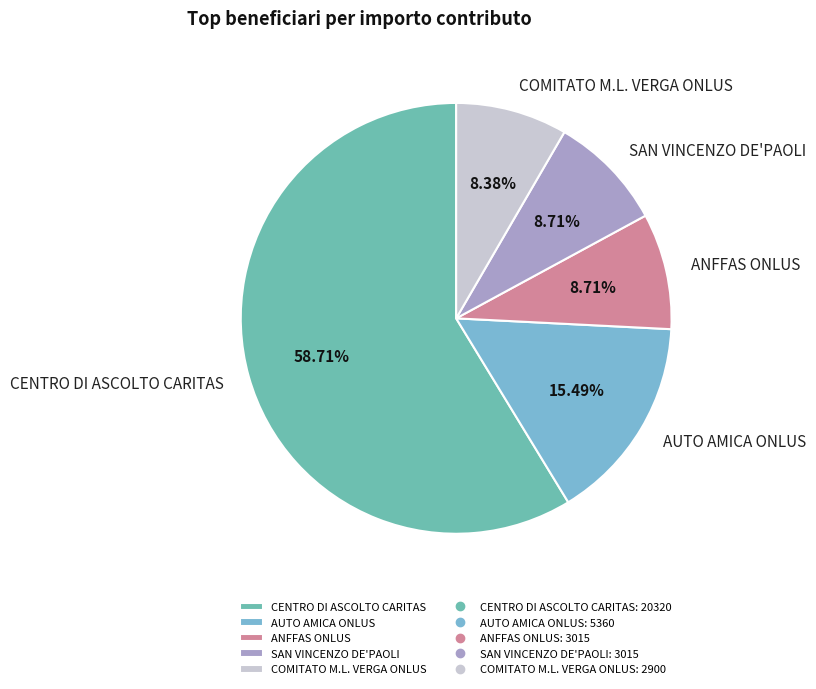

Which category has the biggest portion of the pie?

CENTRO DI ASCOLTO CARITAS